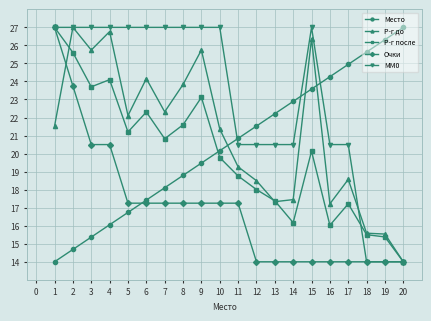

What is the difference between the maximum and minimum values in the Очки series?

13.0